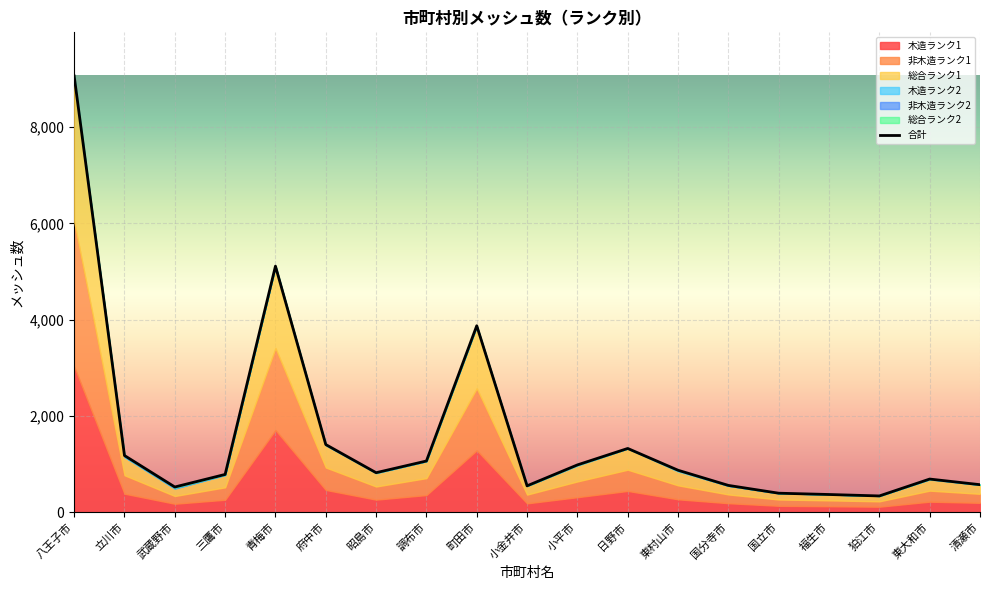

List the labels in order of value, smallest first.

狛江市, 福生市, 国立市, 武蔵野市, 小金井市, 国分寺市, 清瀬市, 東大和市, 三鷹市, 昭島市, 東村山市, 小平市, 調布市, 立川市, 日野市, 府中市, 町田市, 青梅市, 八王子市